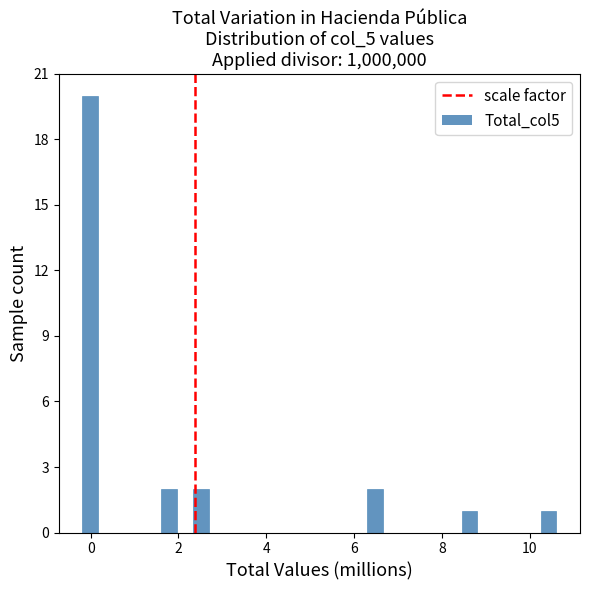

Around what value on the x-axis is the tallest bar? Give the approximate position of its centre, as read against the axis.

0.0